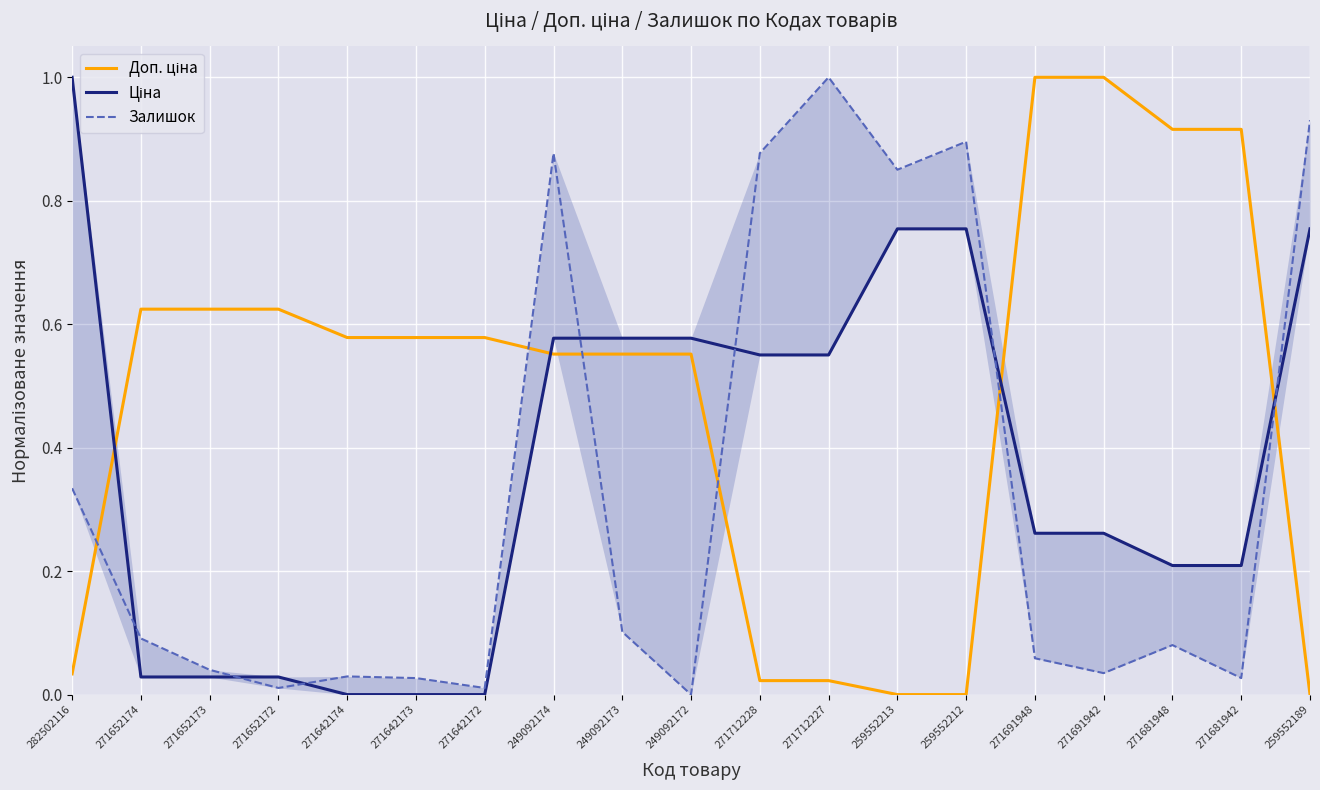

Which category has the highest value in the Залишок series?

271712227